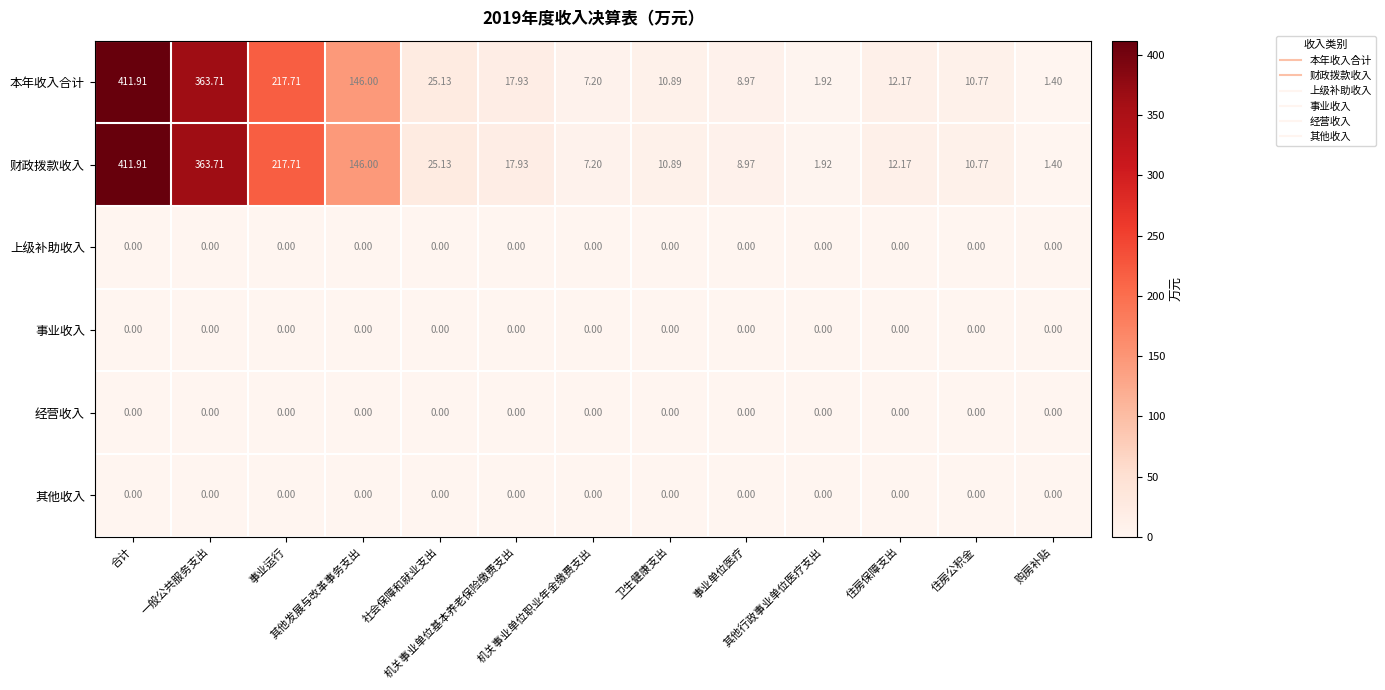

At which category is the sum across all series the highest?

合计